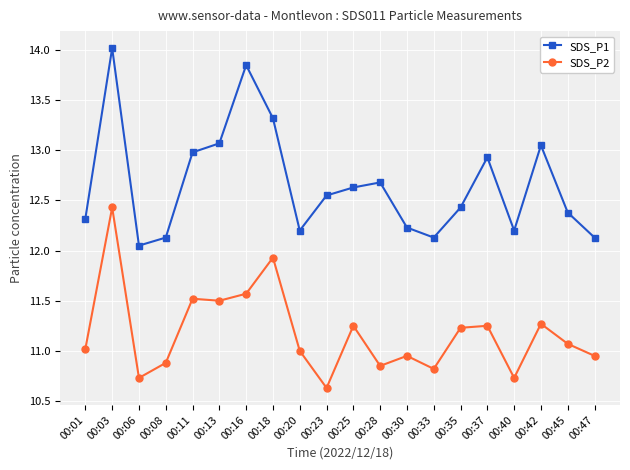

At 00:20, list the series in order from largest to smallest.

SDS_P1, SDS_P2